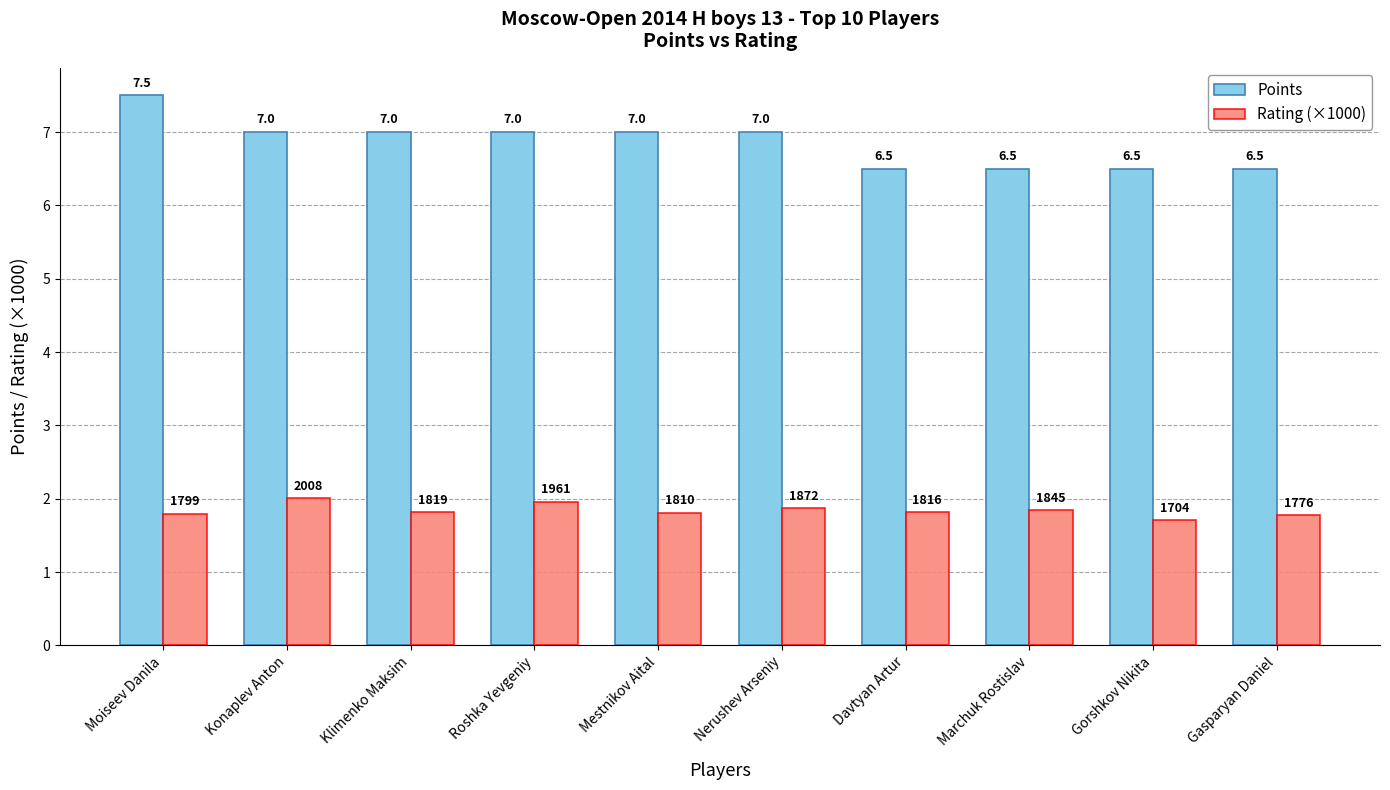

Which series changed the most between Klimenko Maksim and Davtyan Artur?

Points